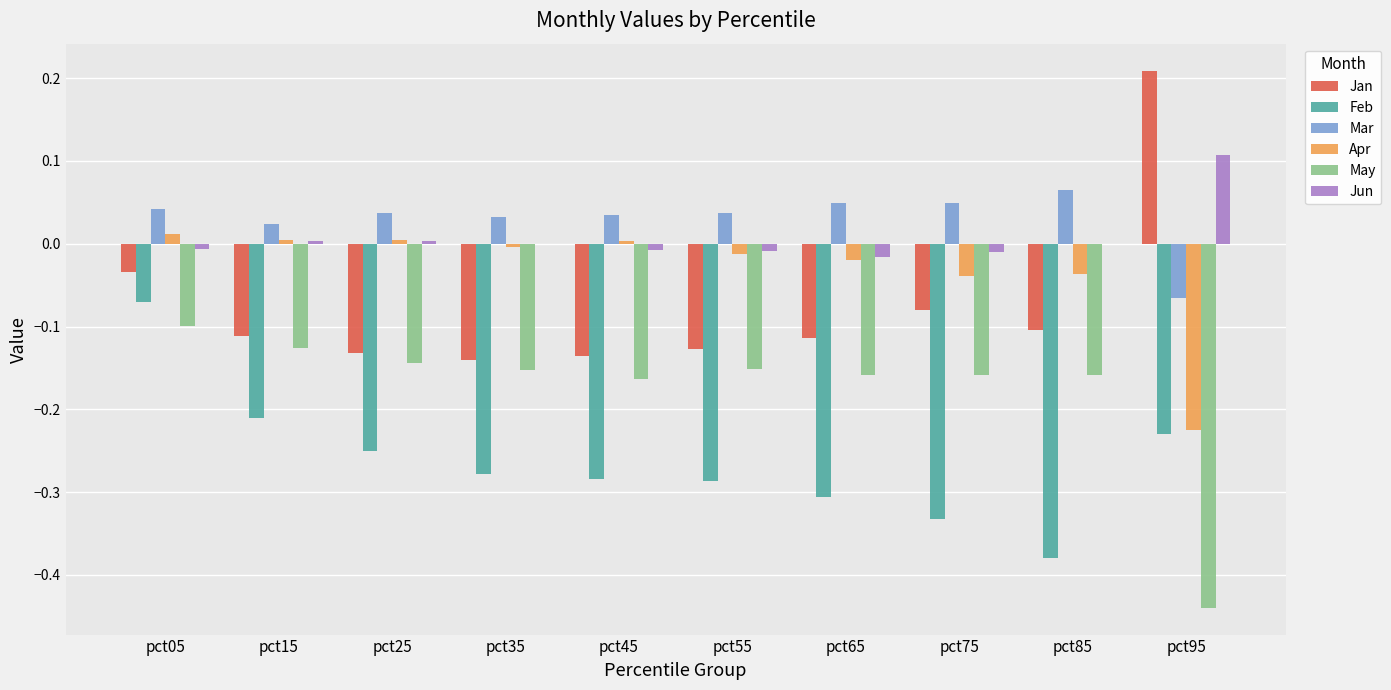

True or false: Feb has a value of -0.4 at pct25.

False